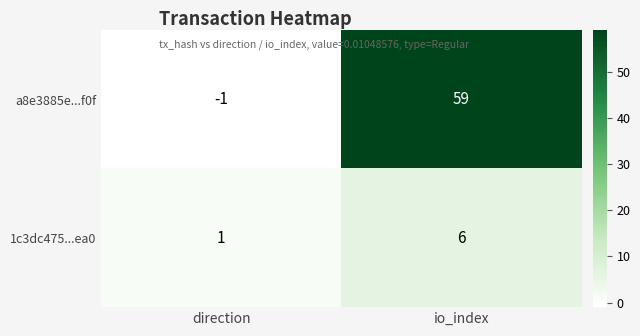

List the series in order of their peak value, highest first.

a8e3885e...f0f, 1c3dc475...ea0